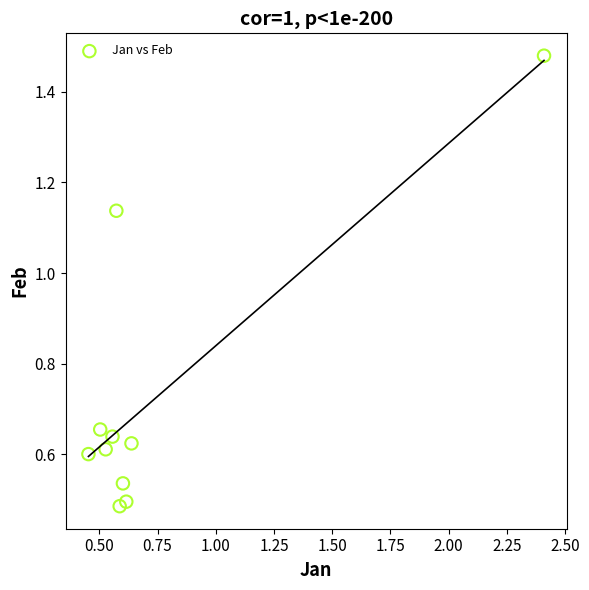

What is the range of Y values (max minus min)?

1.0